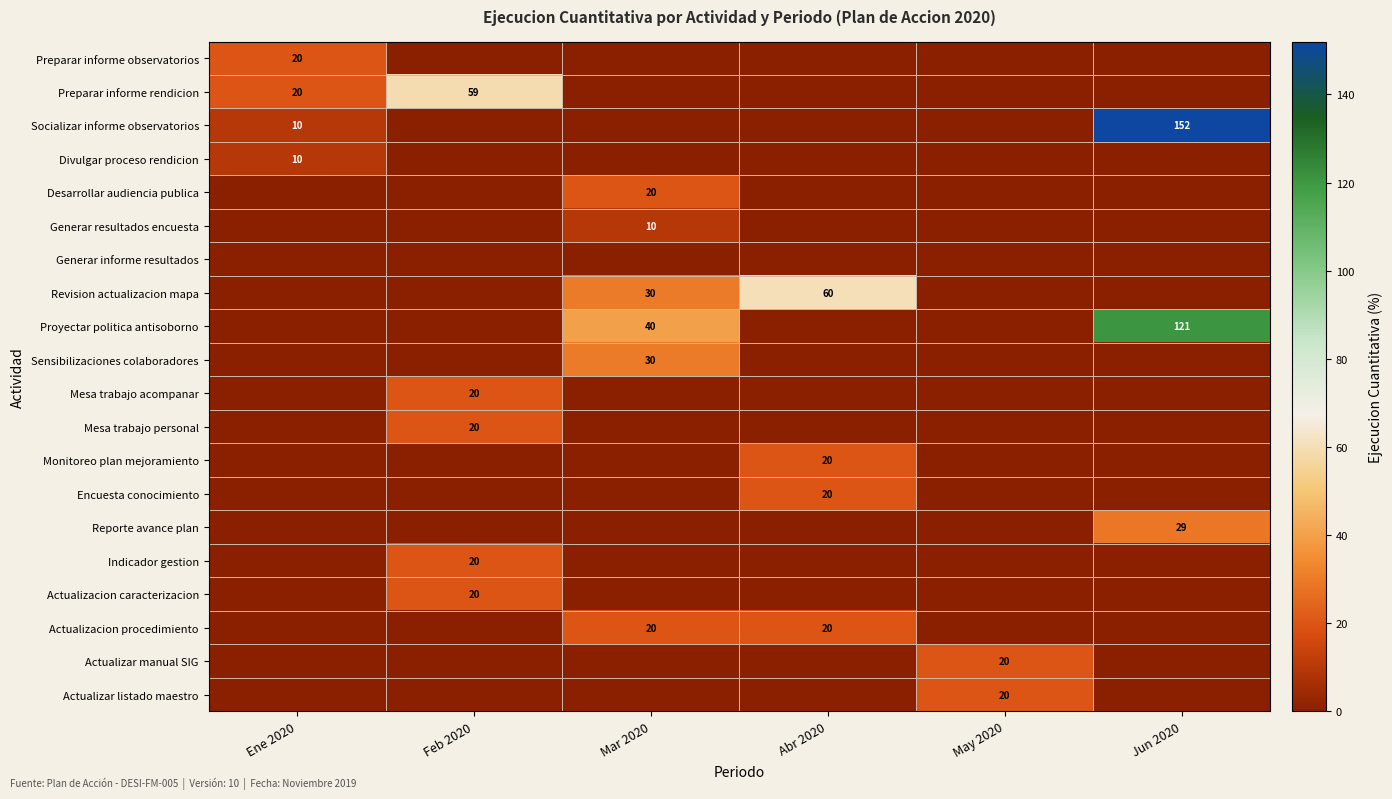

True or false: Mesa trabajo personal has a value of 20 at Feb 2020.

True